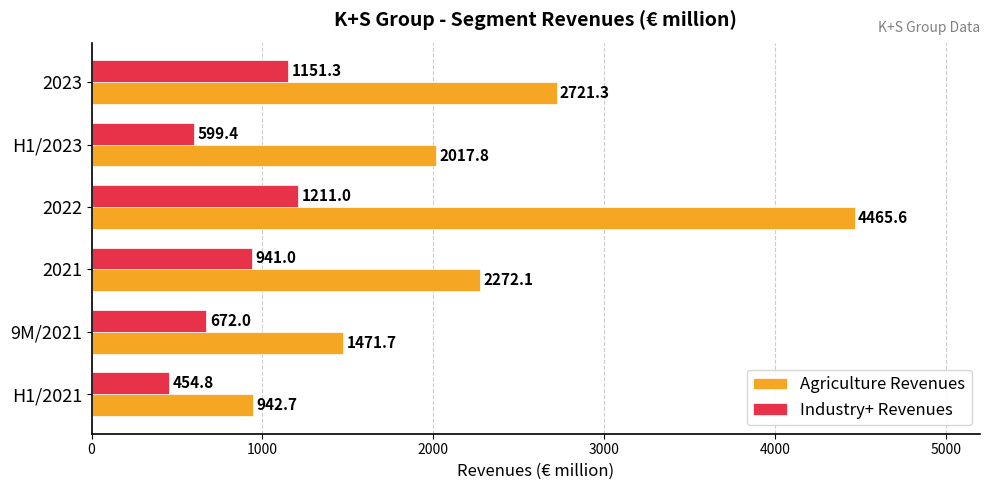

How many values in the Agriculture Revenues series are below 2272?

3